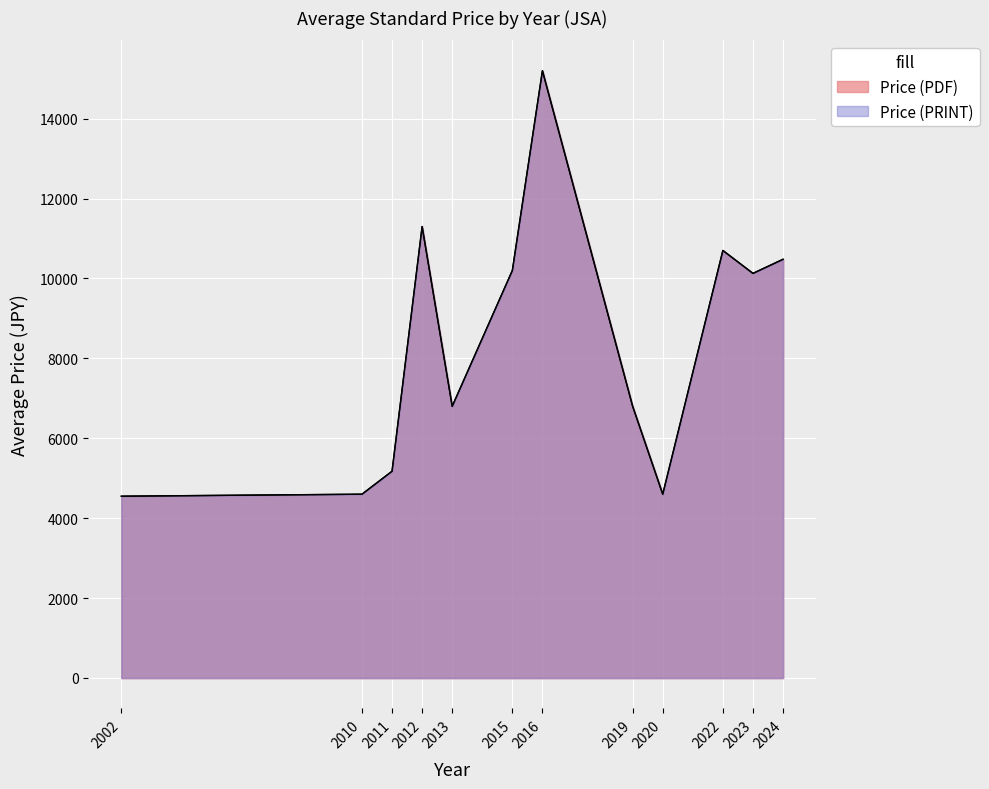

List the series in order of their peak value, highest first.

Price (PDF), Price (PRINT)